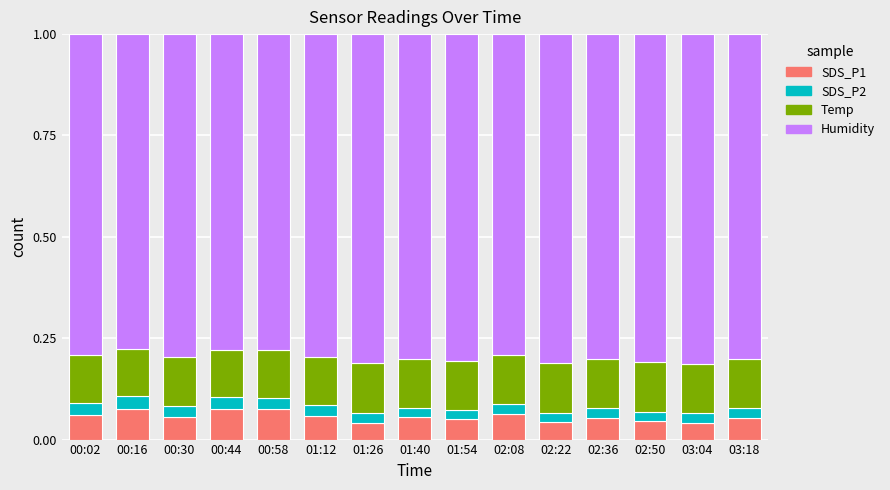

What is the total value across all series at 03:04?

1.0